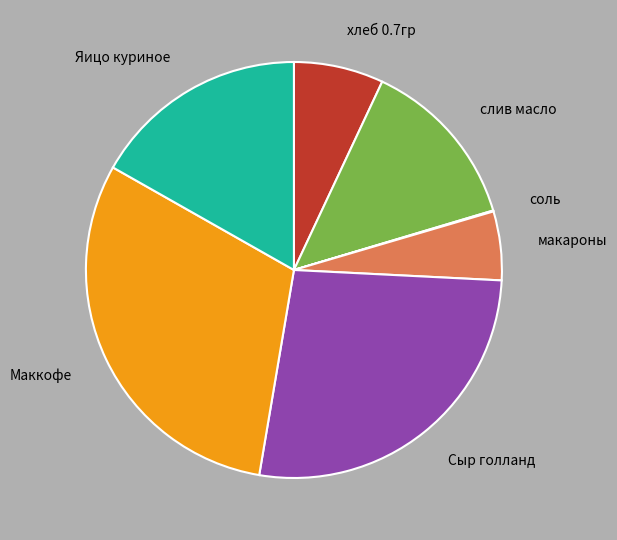

Is it true that Сыр голланд is 27% of the pie?

True